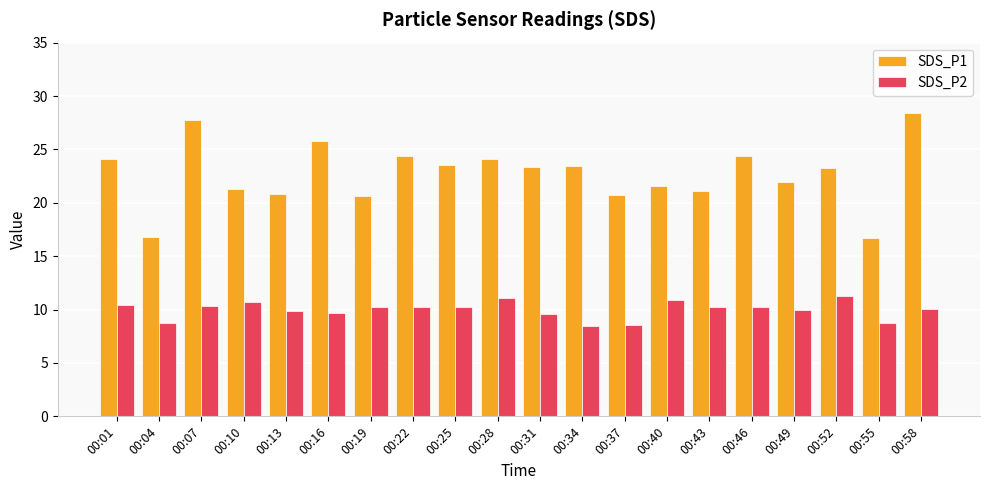

Rank the series at 00:52 from lowest to highest value.

SDS_P2, SDS_P1